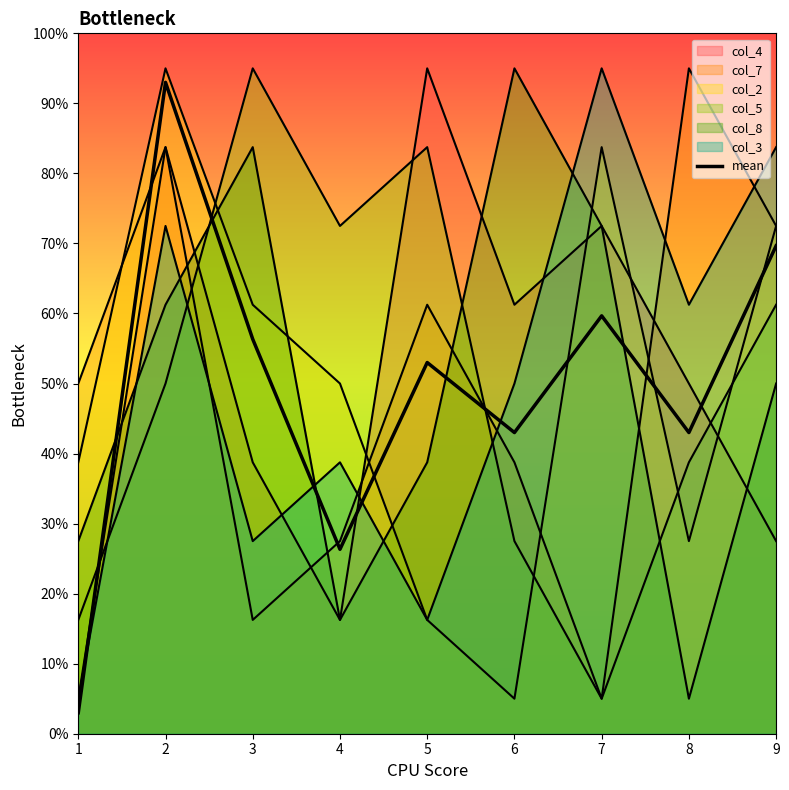

What is the sum of all values?

44.7